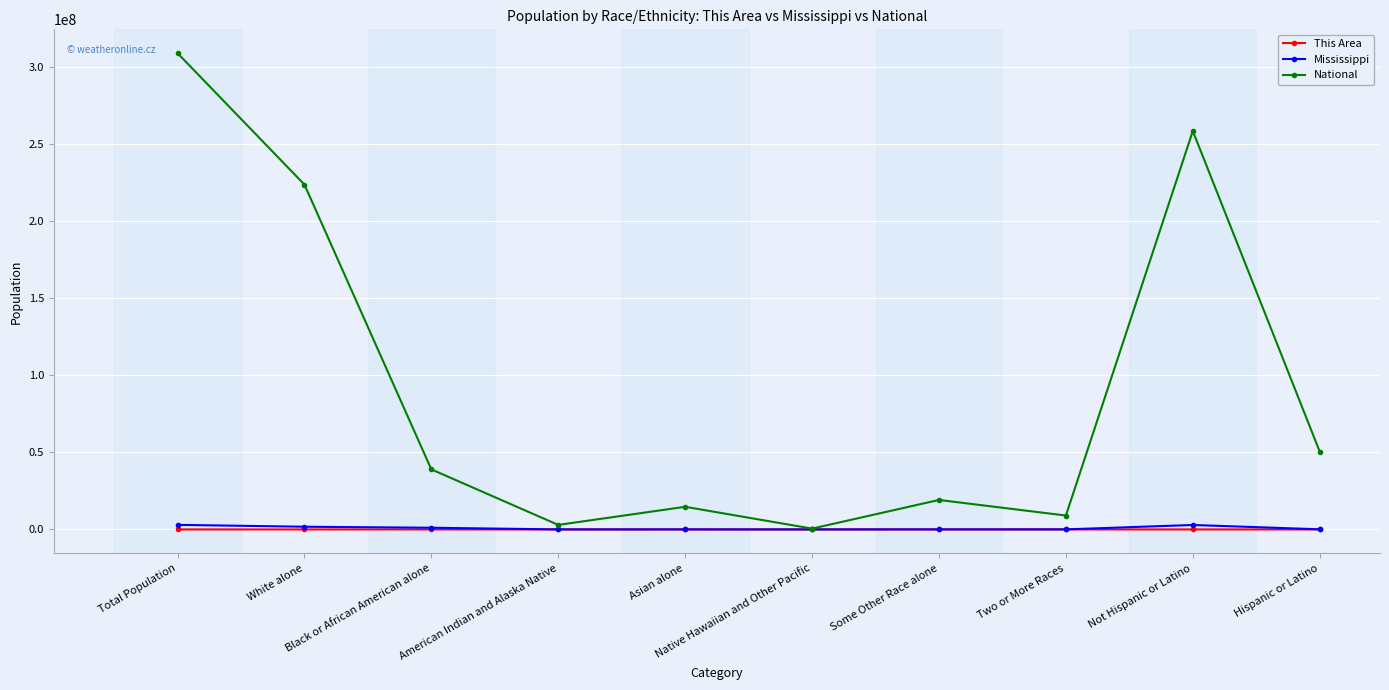

At how many categories does at least one series exceed 133835339?

3